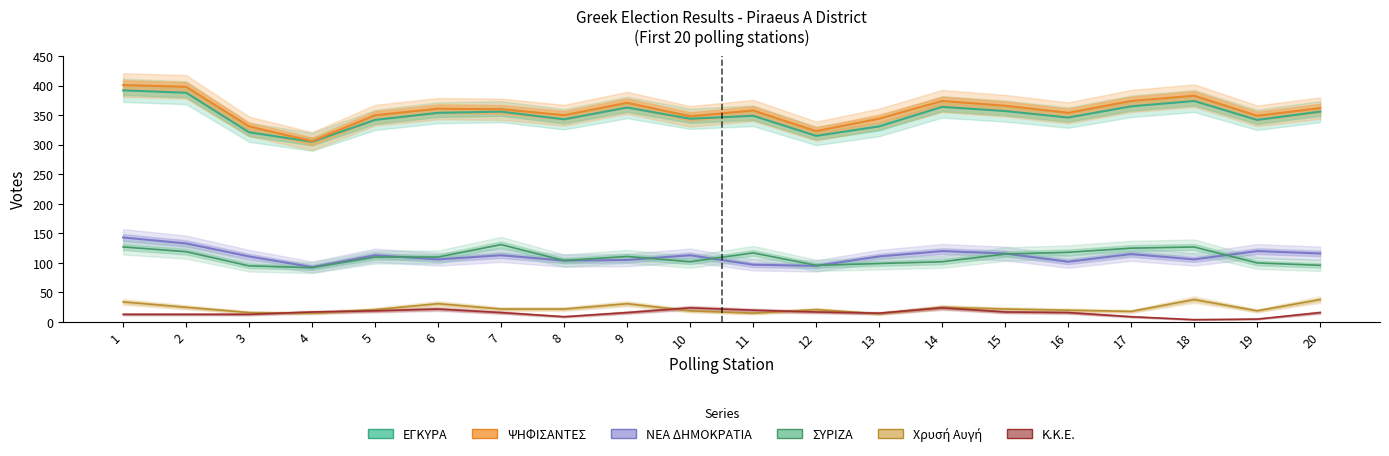

Rank the categories by ΕΓΚΥΡΑ value from highest to lowest.

1, 2, 18, 17, 14, 9, 15, 7, 20, 6, 11, 16, 10, 8, 5, 19, 13, 3, 12, 4